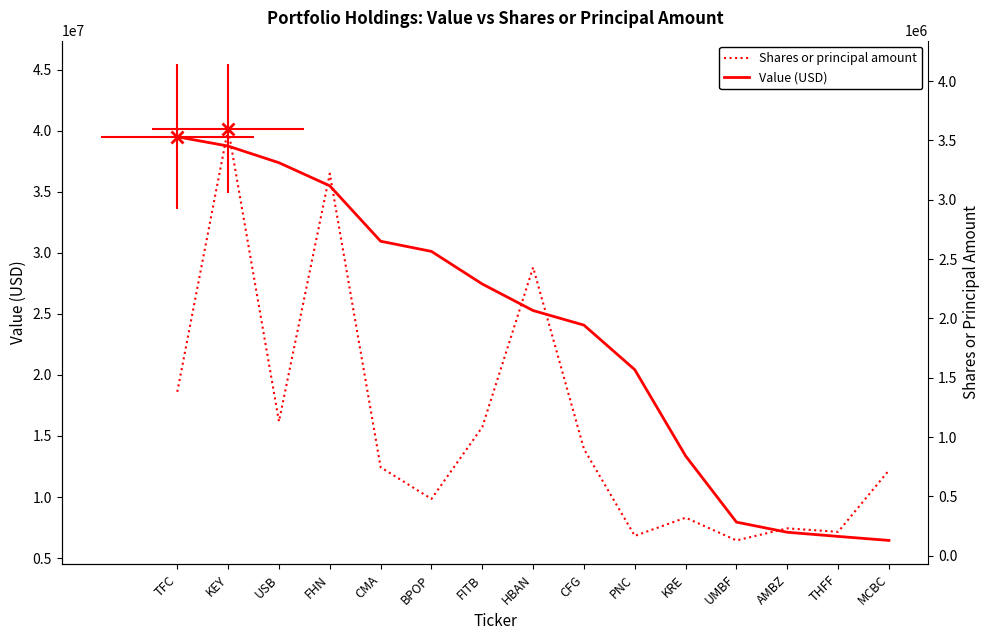

What is the value of the Value (USD) point at the 4th from the left?

35490880